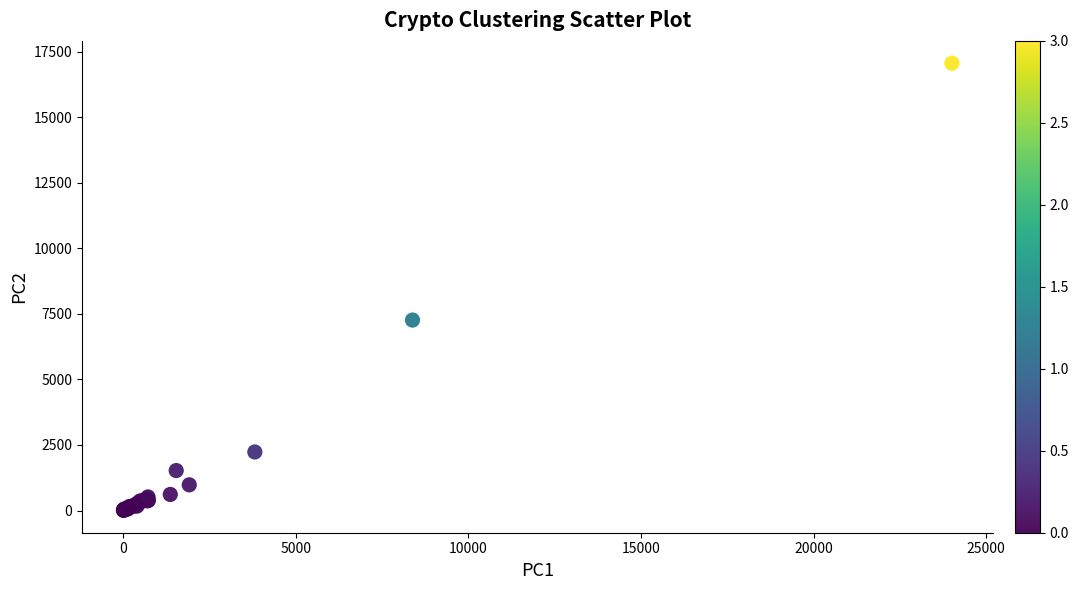

What Y value in the scatter plot is closest to 8533?

7265